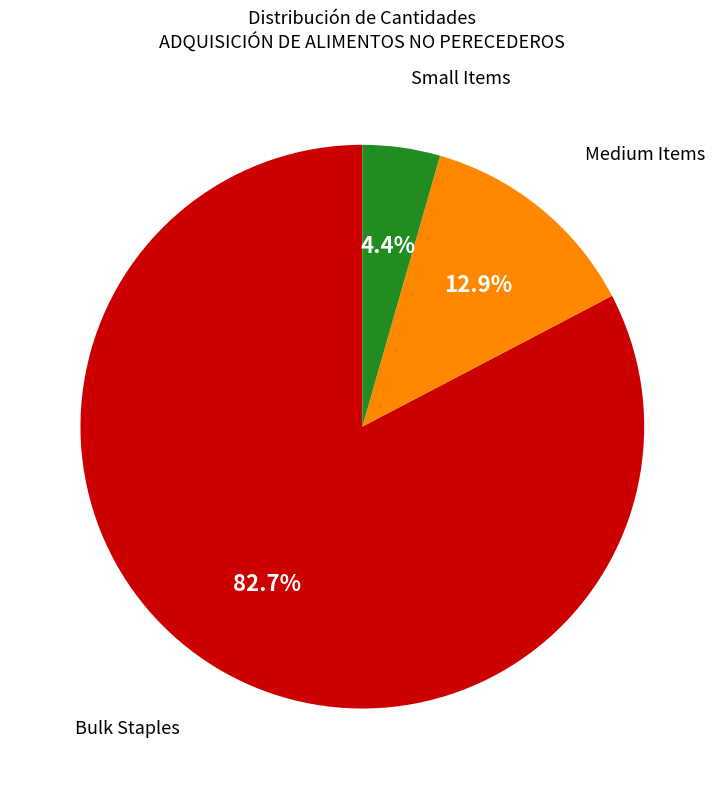

Do Medium Items and Bulk Staples together represent more than half of the pie?

Yes